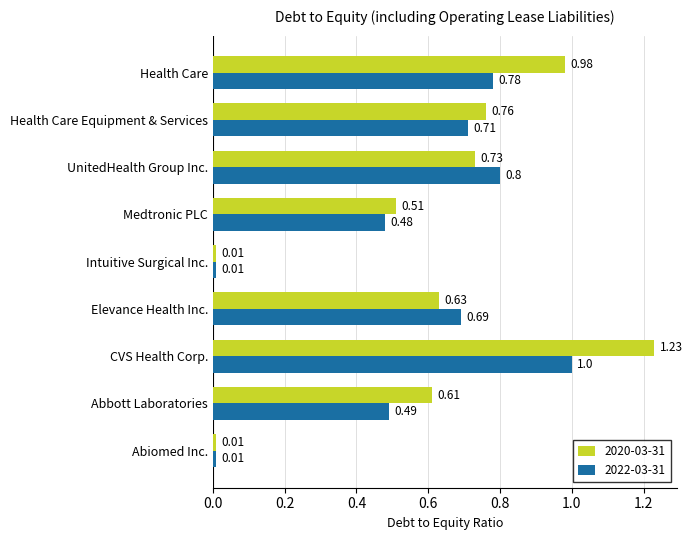

Is it true that 2020-03-31 equals 0.1 at Elevance Health Inc.?

False